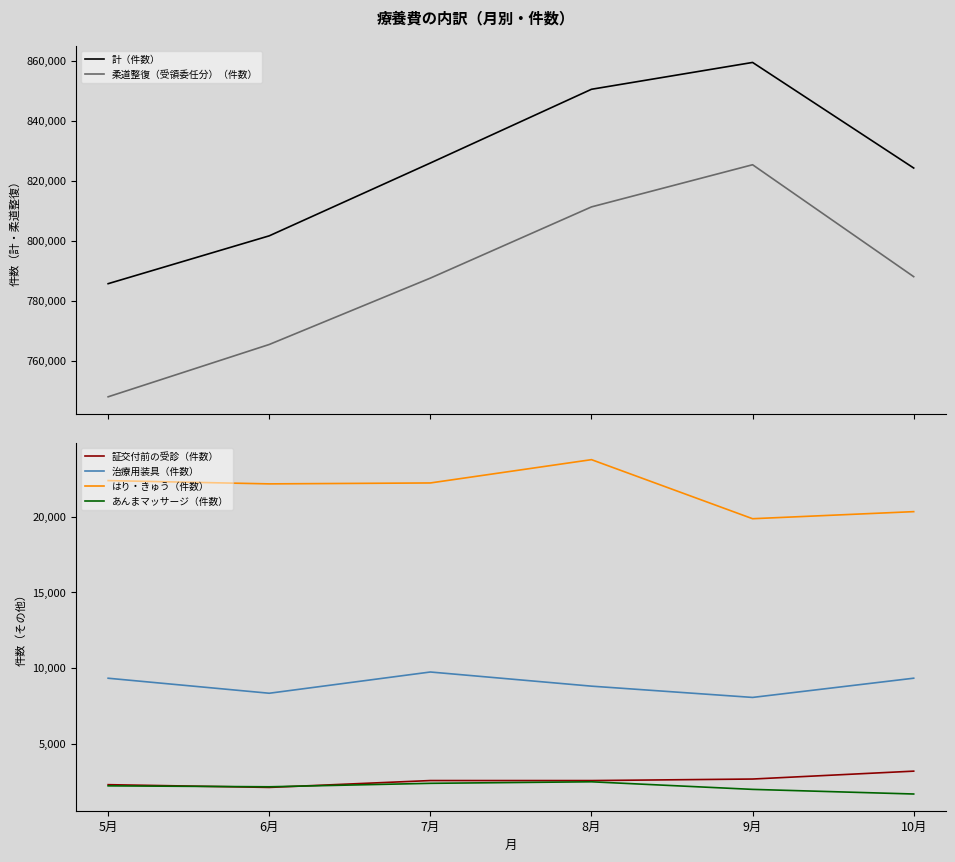

Reading left to right, list all the values displayed in this chart.

計（件数）: 5月=785829	6月=801778	7月=826049	8月=850627	9月=859570	10月=824377
柔道整復（受領委任分）（件数）: 5月=748125	6月=765562	7月=787686	8月=811419	9月=825471	10月=788164
証交付前の受診（件数）: 5月=2303	6月=2121	7月=2575	8月=2574	9月=2675	10月=3196
治療用装具（件数）: 5月=9328	6月=8337	7月=9739	8月=8805	9月=8061	10月=9330
はり・きゅう（件数）: 5月=22372	6月=22155	7月=22216	8月=23754	9月=19856	10月=20323
あんまマッサージ（件数）: 5月=2225	6月=2163	7月=2392	8月=2493	9月=1992	10月=1687